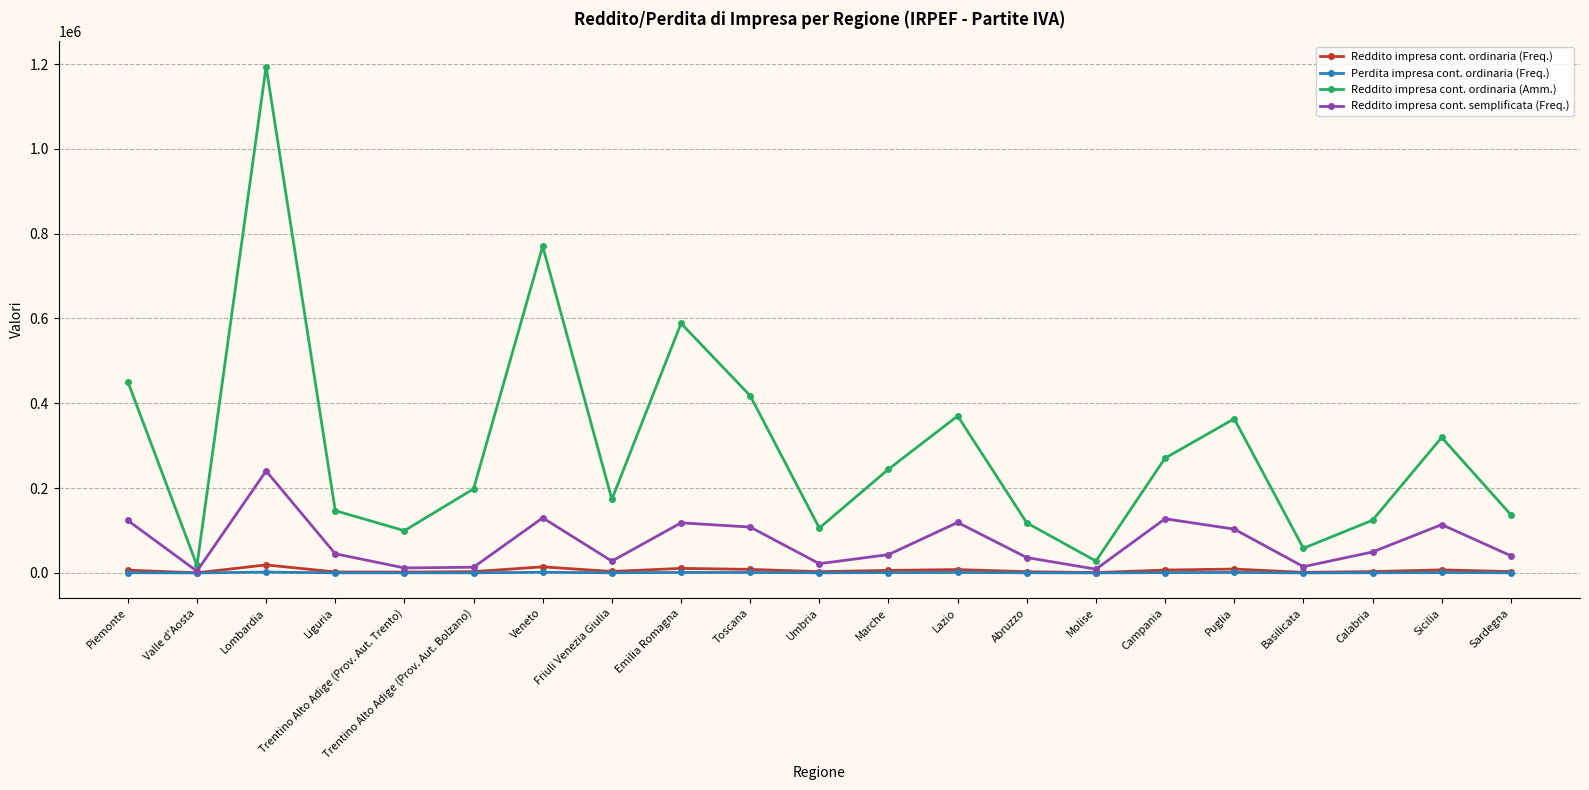

What is the sum of all Reddito impresa cont. ordinaria (Freq.) values?

120546